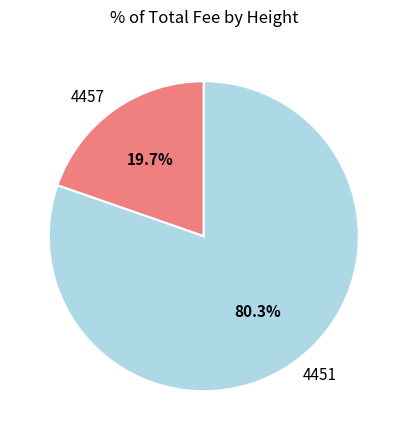

Which has a higher value, 4451 or 4457?

4451